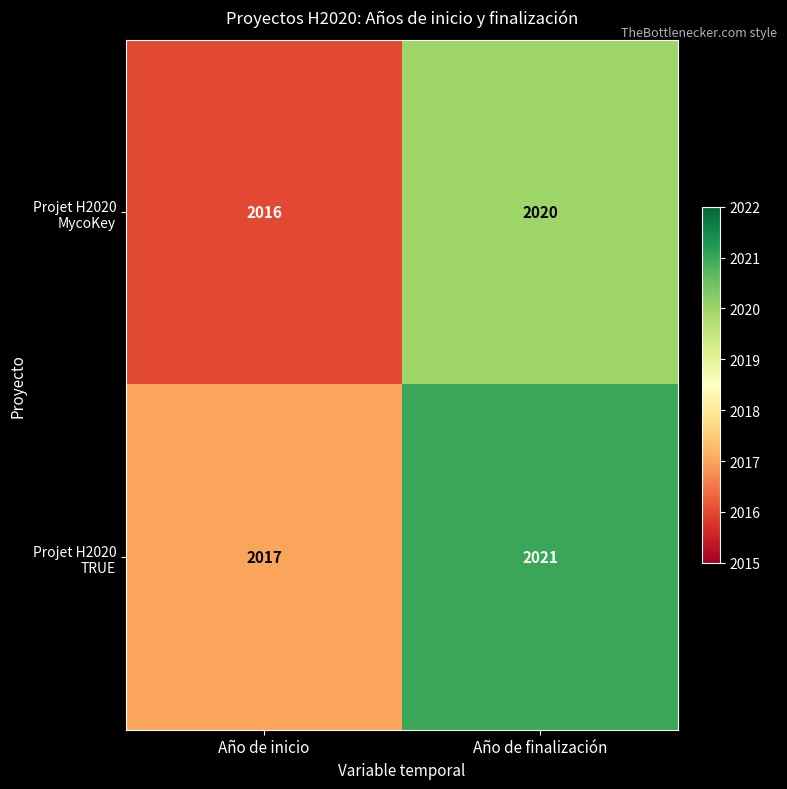

How many data points does each series have?

2